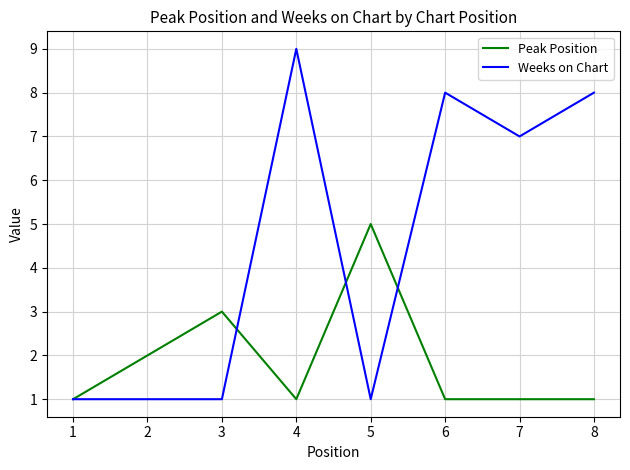

After their last crossing, which series has the higher values: Peak Position or Weeks on Chart?

Weeks on Chart